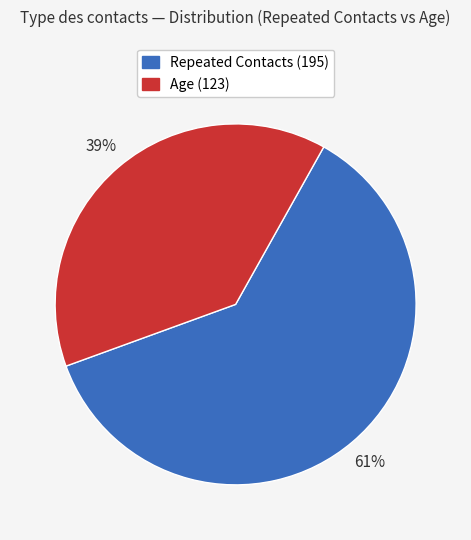

What is the ratio of the value at Repeated Contacts (195) to the value at Age (123)?

1.6